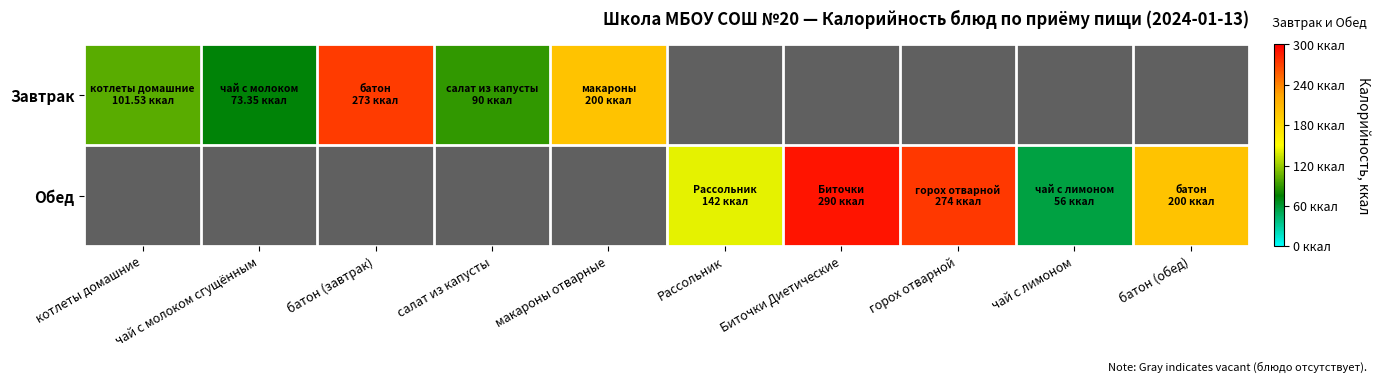

Reading right to left, list all the values displayed in this chart.

Завтрак: батон (обед)=0.0	чай с лимоном=0.0	горох отварной=0.0	Биточки Диетические=0.0	Рассольник=0.0	макароны отварные=200.0	салат из капусты=90.0	батон (завтрак)=273.0	чай с молоком сгущённым=73.3	котлеты домашние=101.5
Обед: батон (обед)=200.0	чай с лимоном=56.0	горох отварной=274.0	Биточки Диетические=290.0	Рассольник=142.0	макароны отварные=0.0	салат из капусты=0.0	батон (завтрак)=0.0	чай с молоком сгущённым=0.0	котлеты домашние=0.0